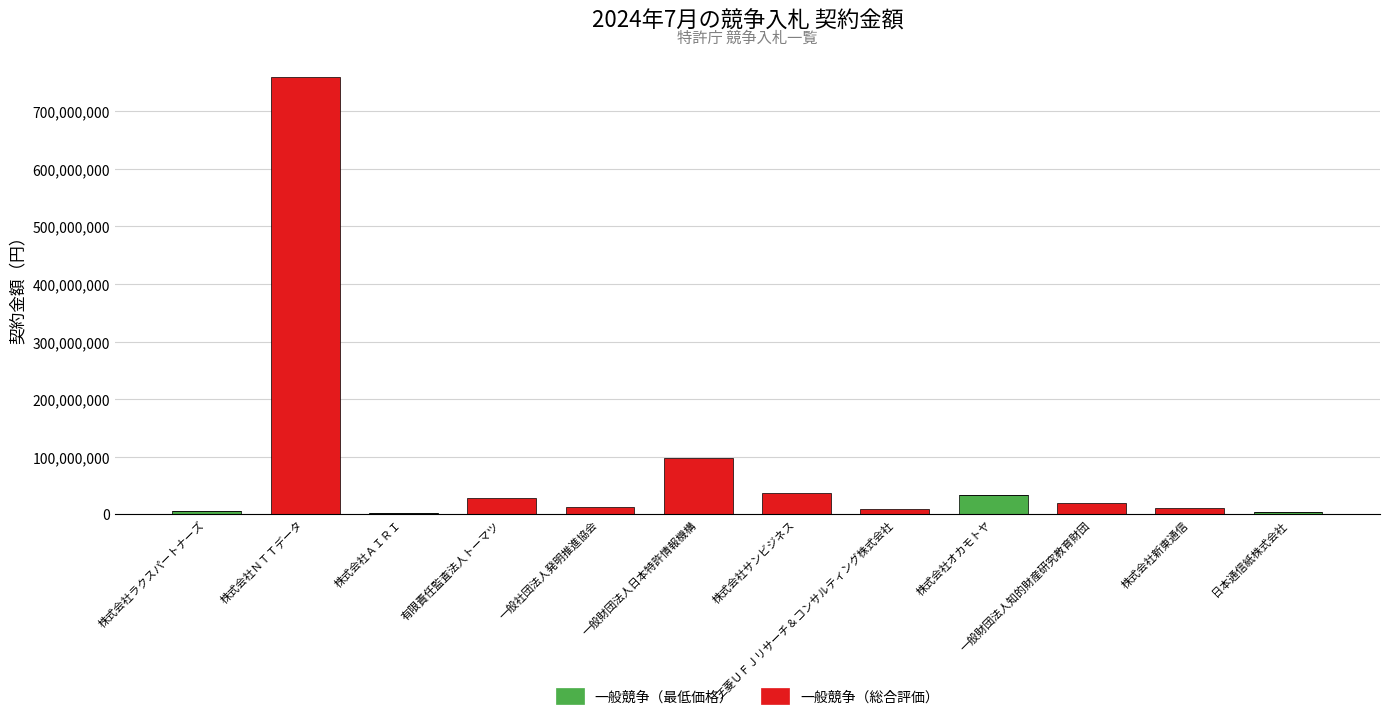

What is the sum of all 一般競争（最低価格） values?

44559425